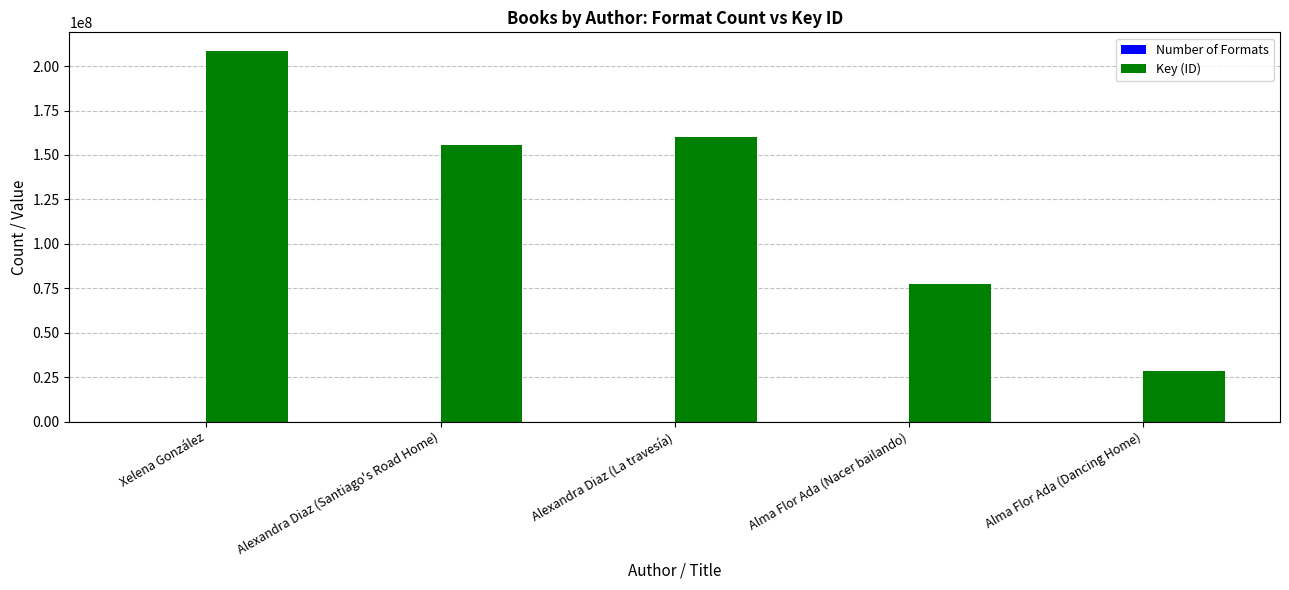

Which series has the largest total across all categories?

Key (ID)